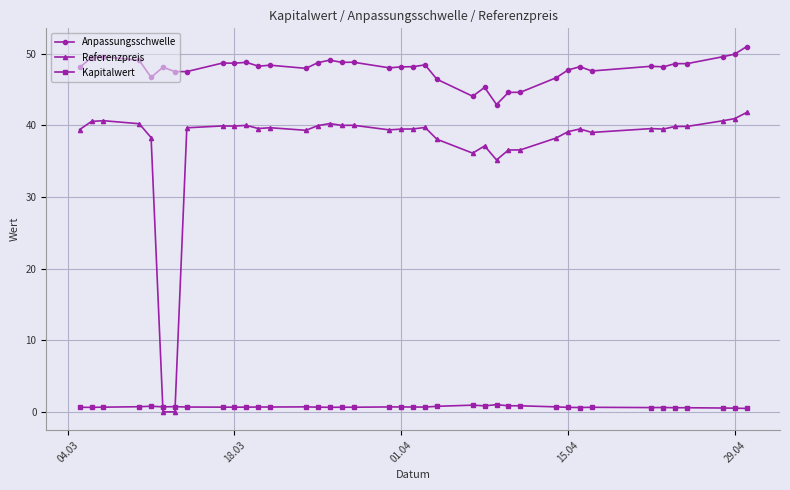

True or false: Kapitalwert and Anpassungsschwelle intersect in this chart.

False